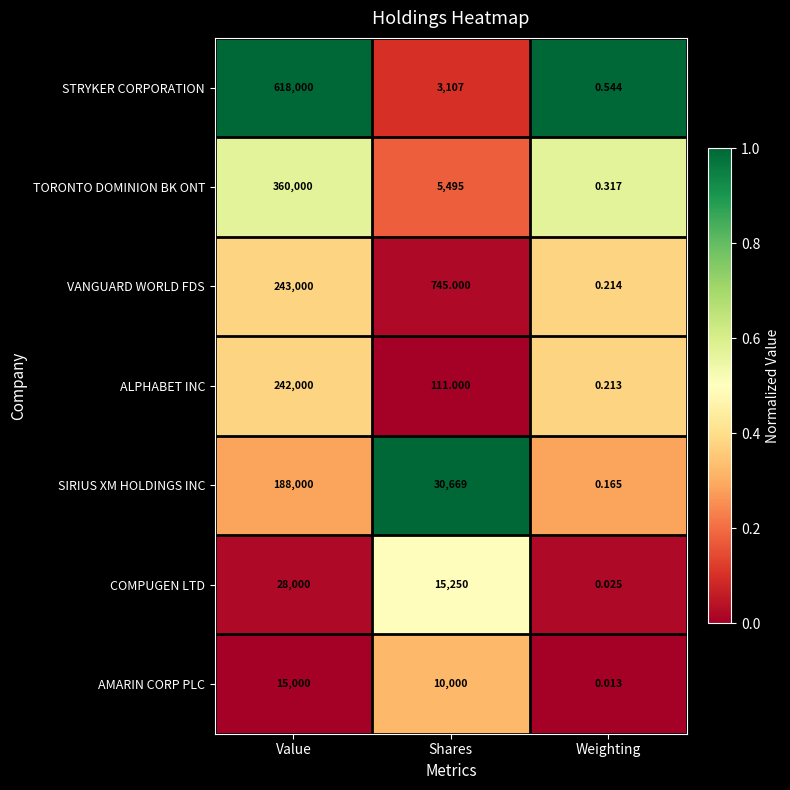

Which series has the largest range (max minus min)?

STRYKER CORPORATION